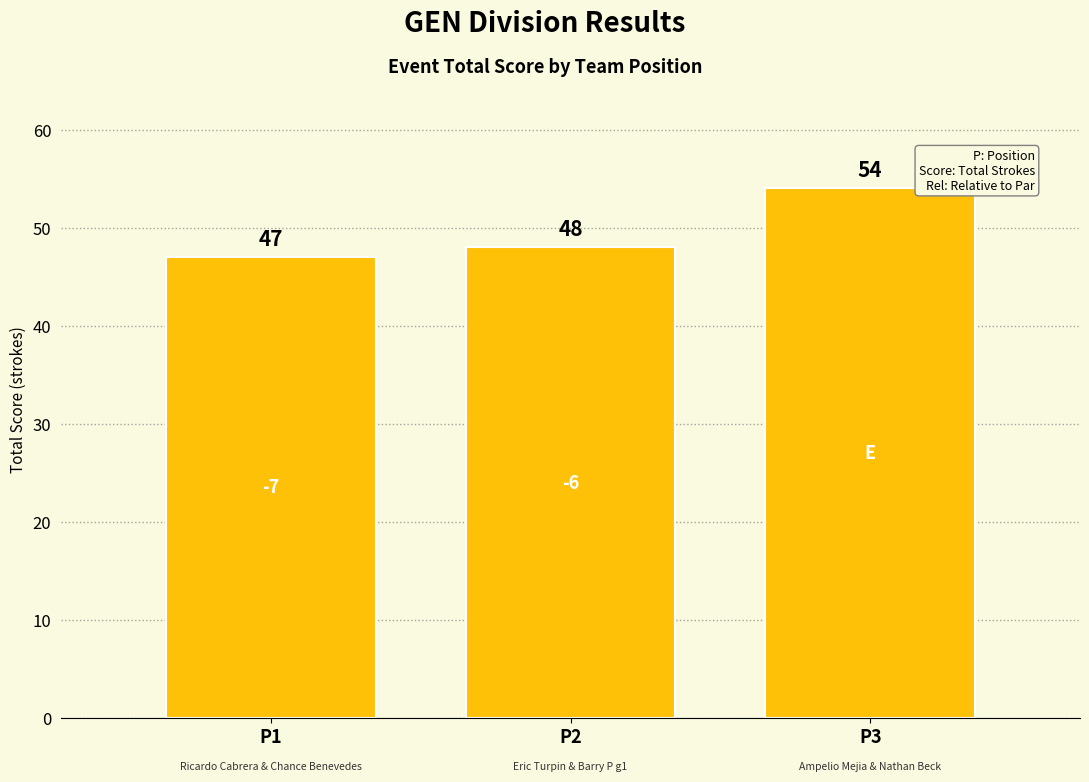

Count the values in the range 47 to 54.

3